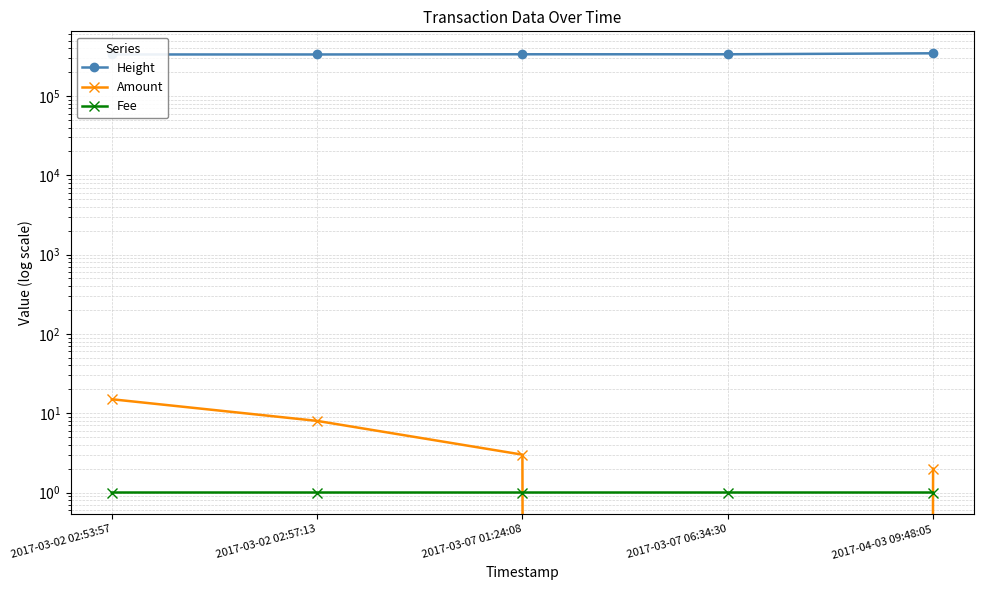

Reading left to right, list all the values displayed in this chart.

Height: 333629.0	333631.0	335395.0	335470.0	345170.0
Amount: 15.0	8.0	3.0	0.0	2.0
Fee: 1.0	1.0	1.0	1.0	1.0